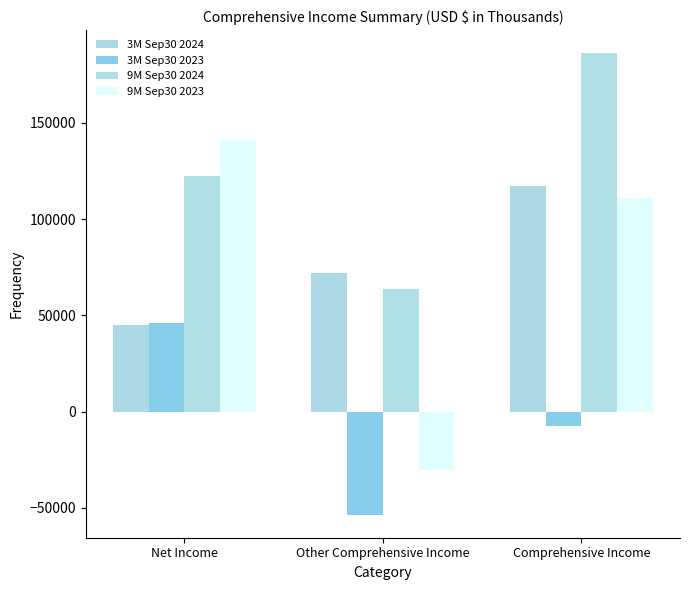

The value of 9M Sep30 2023 at Other Comprehensive Income is -39801. True or false?

False